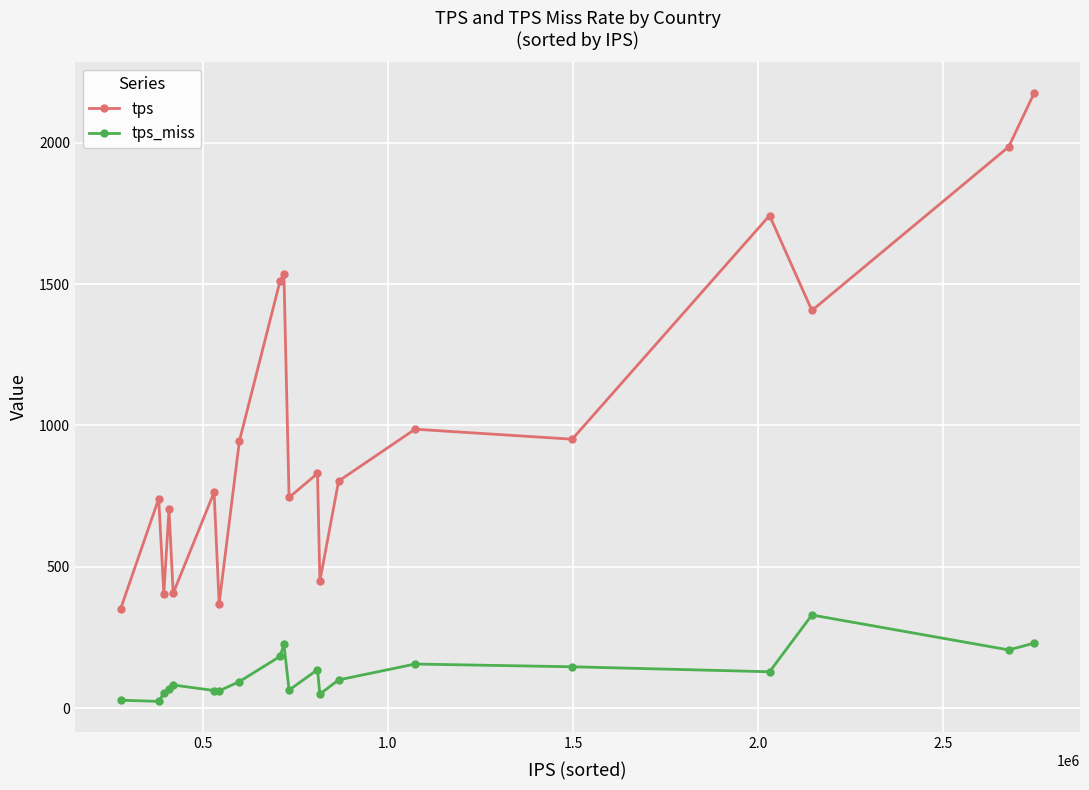

Which series has the widest spread of values?

tps